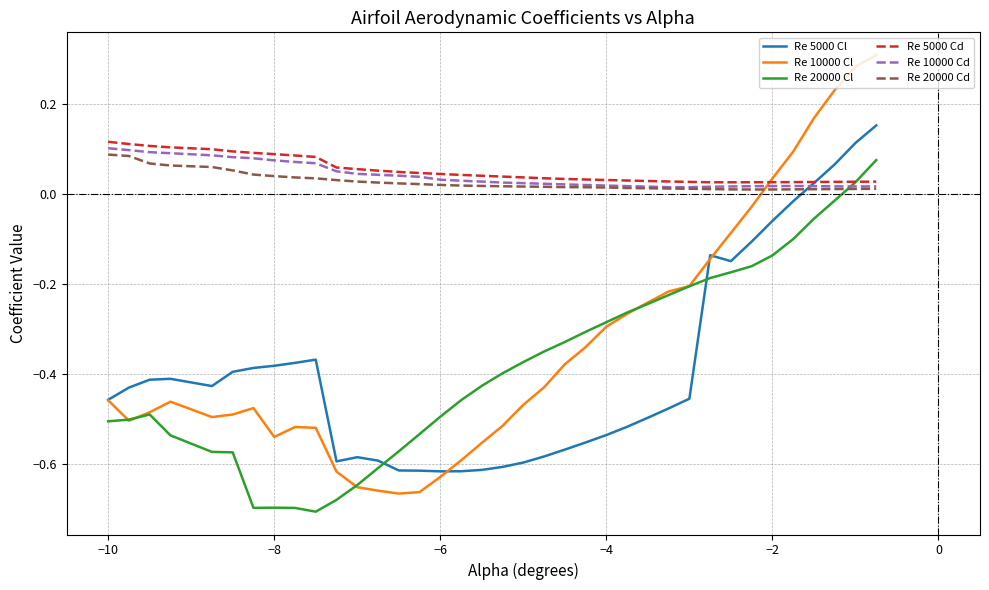

Which series has the widest spread of values?

Re 10000 Cl